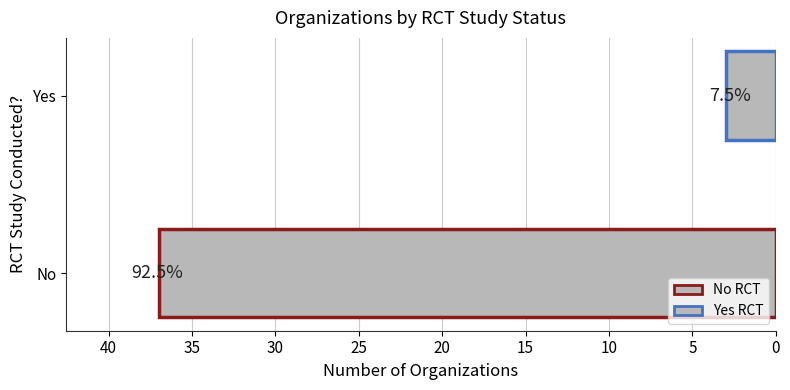

Does the chart contain any negative values?

No